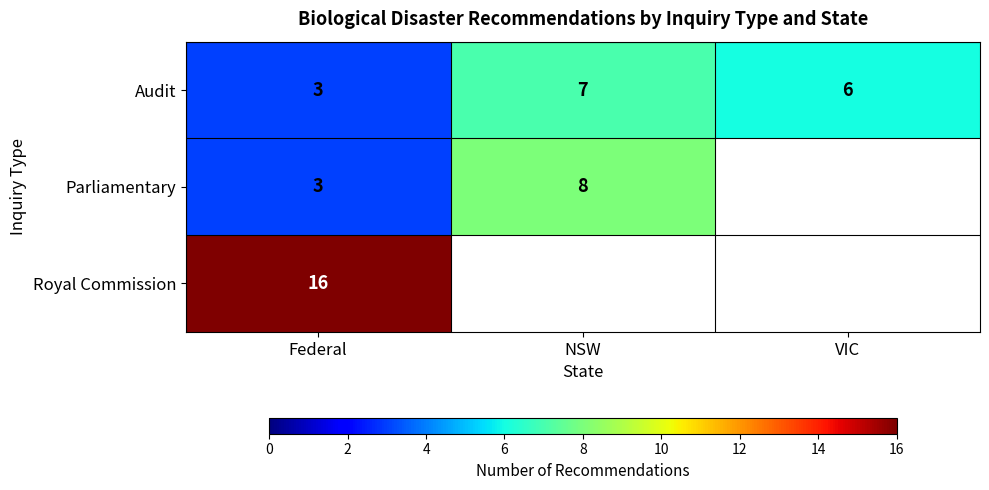

True or false: Audit has a value of 7 at NSW.

True